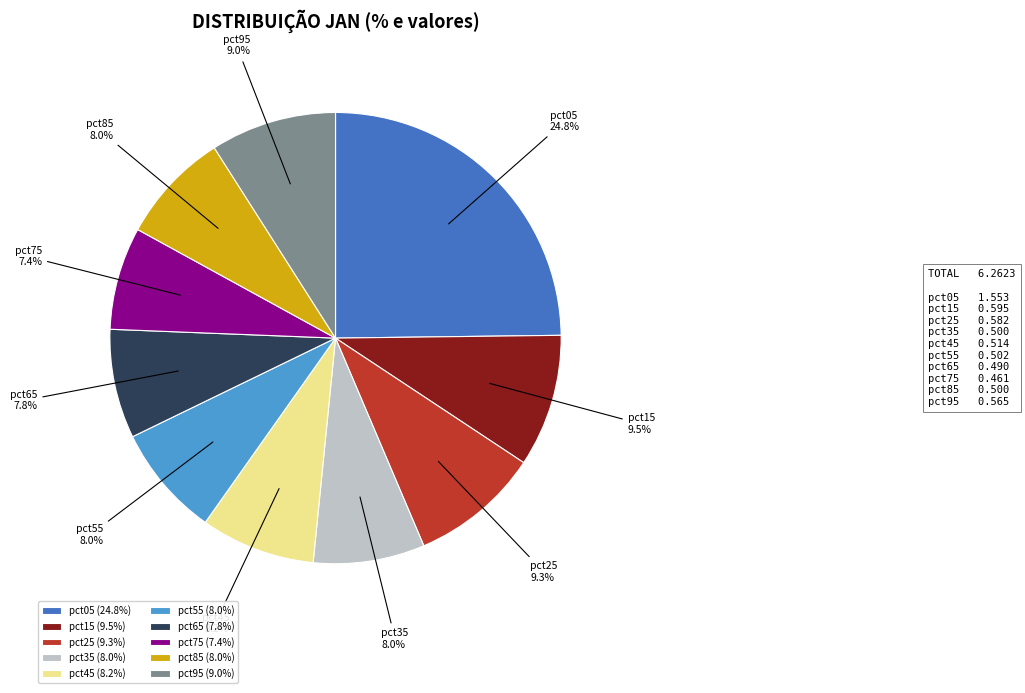

The pct85 slice represents 21% of the pie. True or false?

False